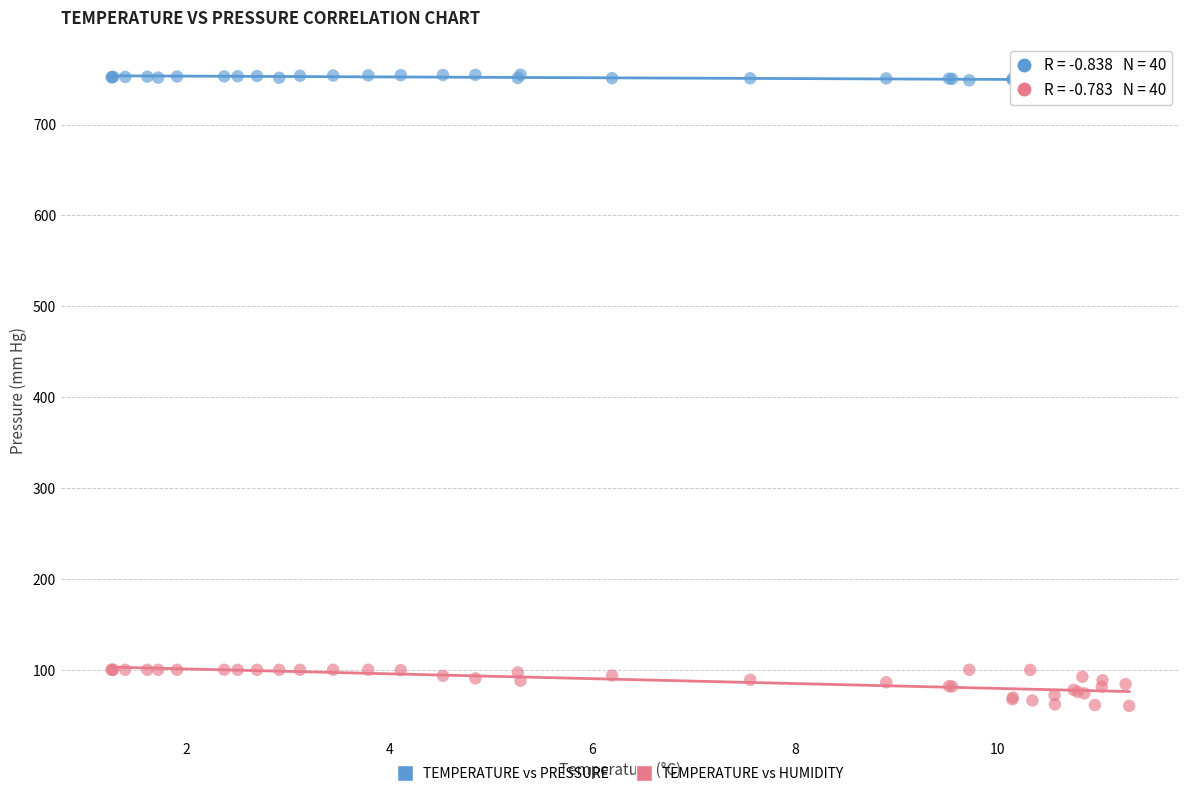

Which series contains the lowest Y value?

TEMPERATURE vs HUMIDITY